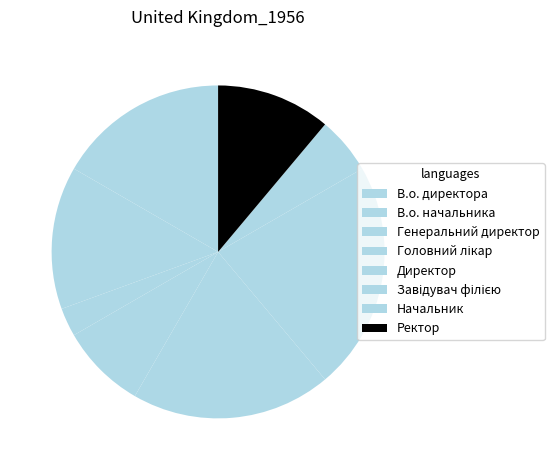

What portion of the pie excludes В.о. начальника?

86.1%